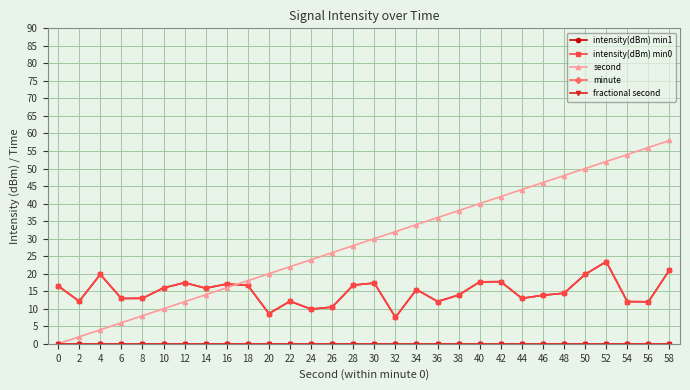

The value of minute at 52 is 0.0. True or false?

True